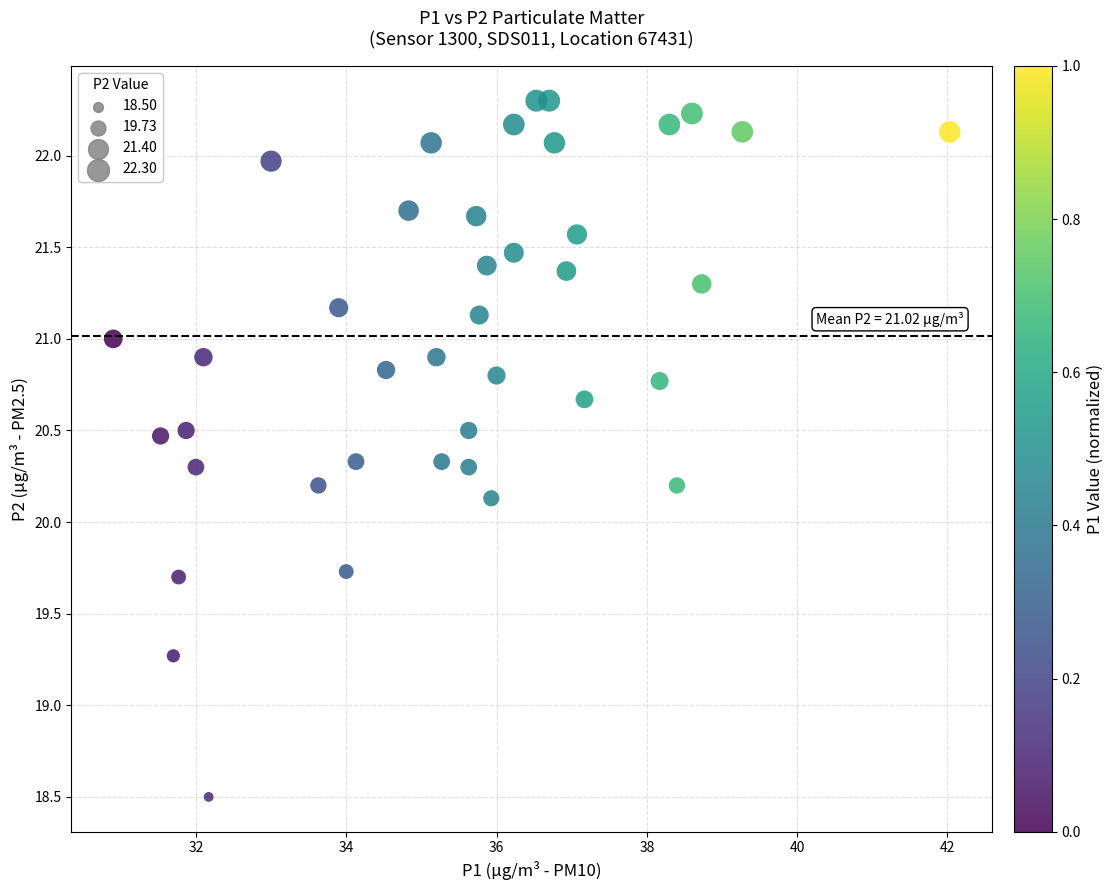

What Y value in the scatter plot is closest to 20?

20.1